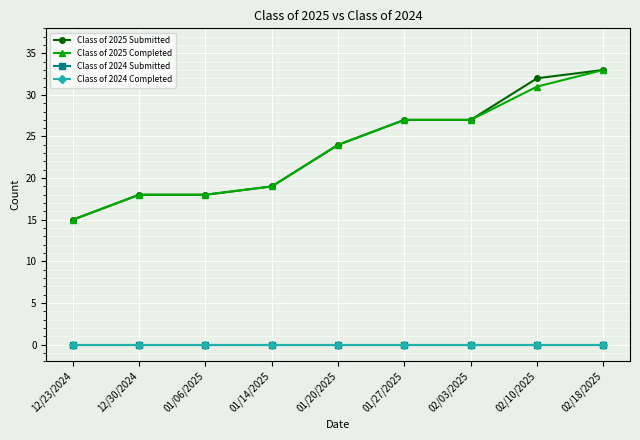

What is the maximum value shown in the chart?

33